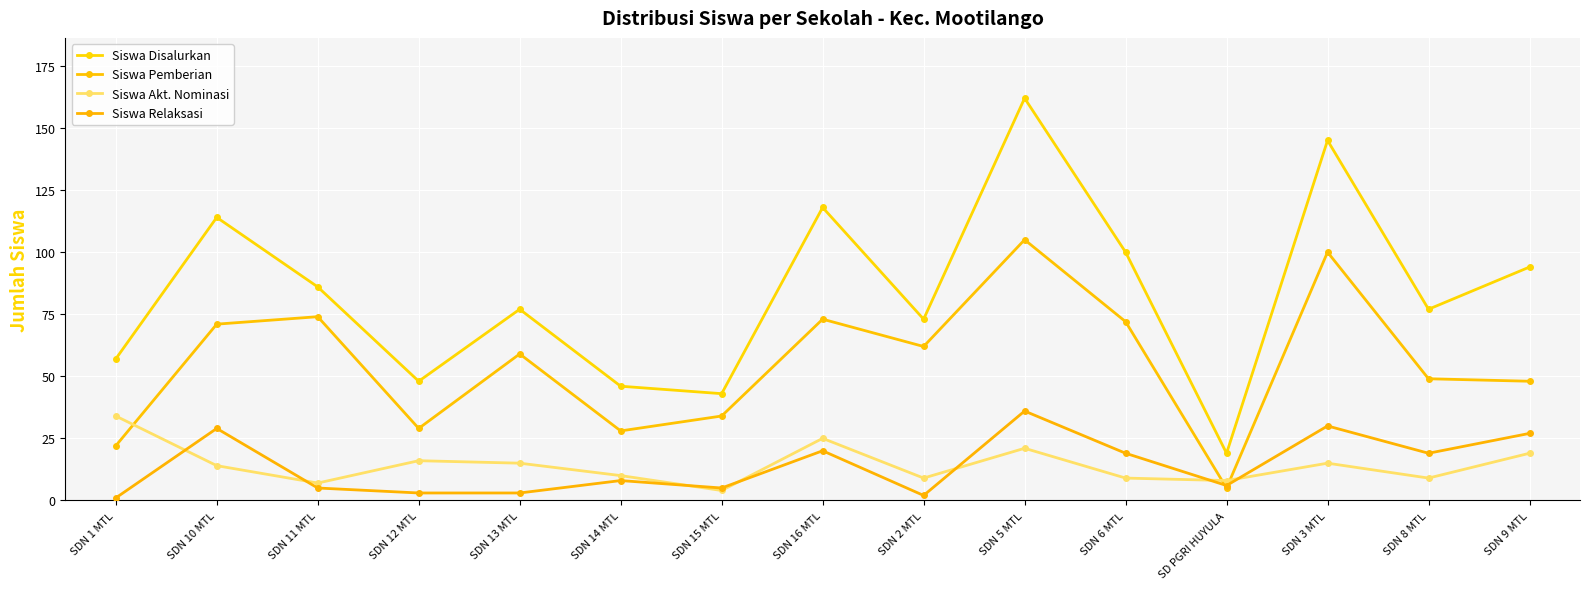

Where does the Siswa Relaksasi series first go above 8?

SDN 10 MTL